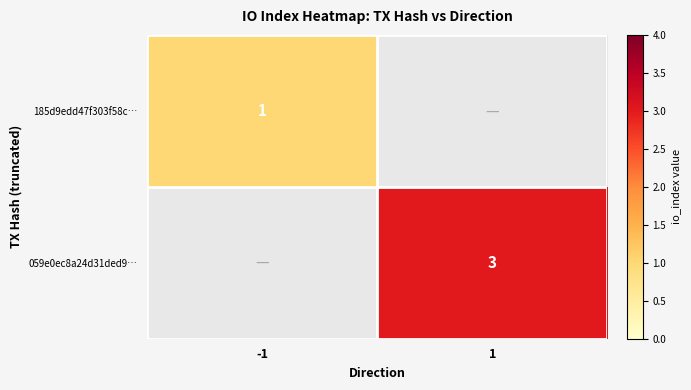

How many series are shown in this chart?

2